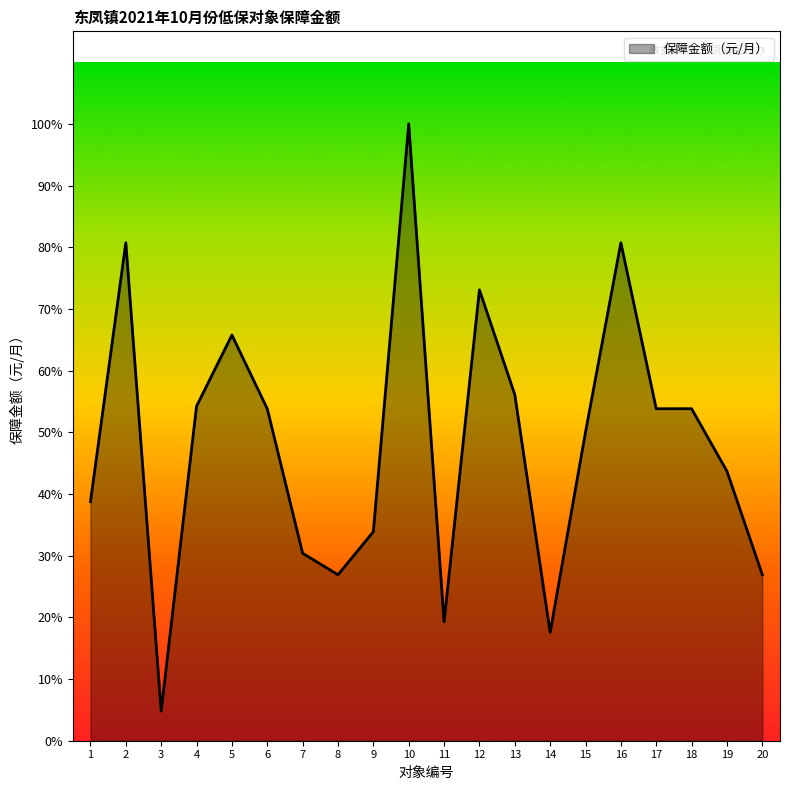

Does the chart have visible grid lines?

No